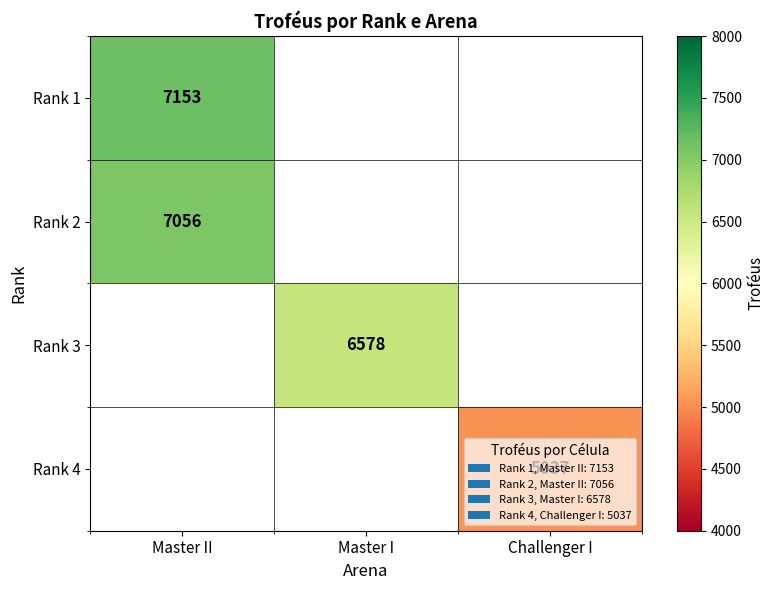

Is it true that Rank 3 equals 6578 at Master I?

True